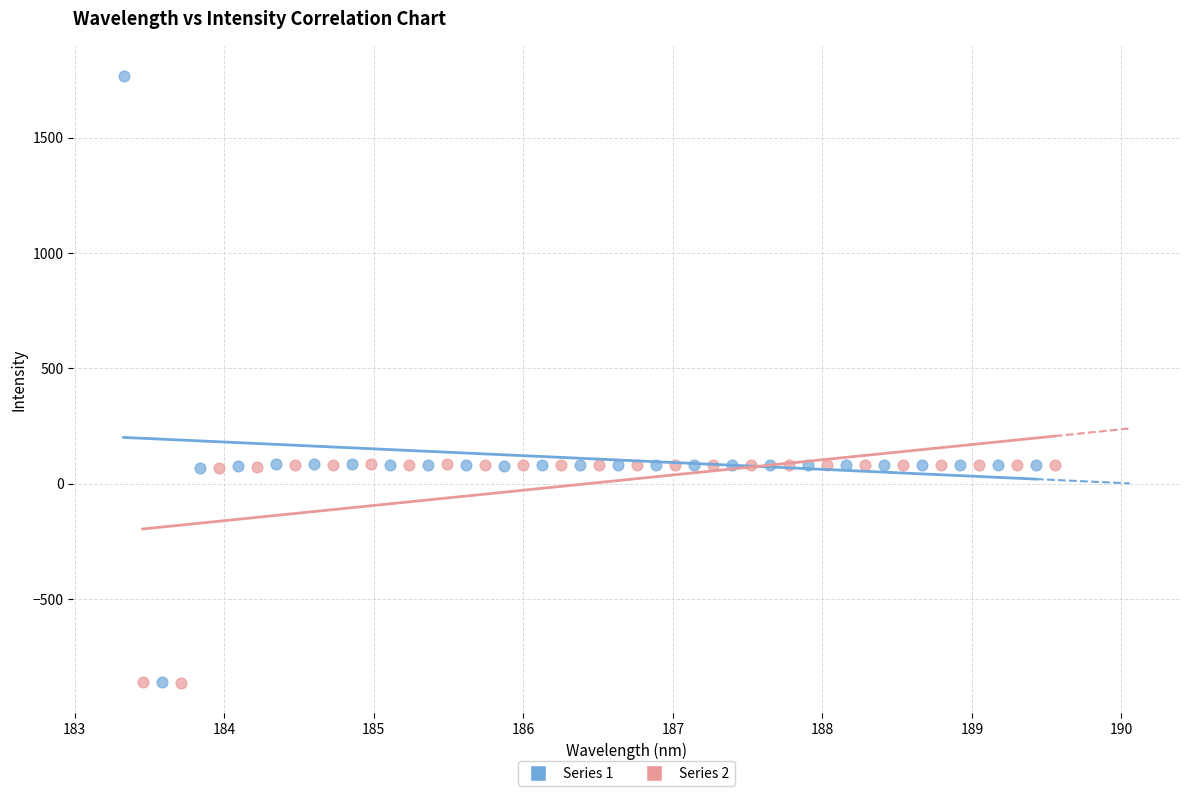

Which series has the widest spread of Y values?

Series 1